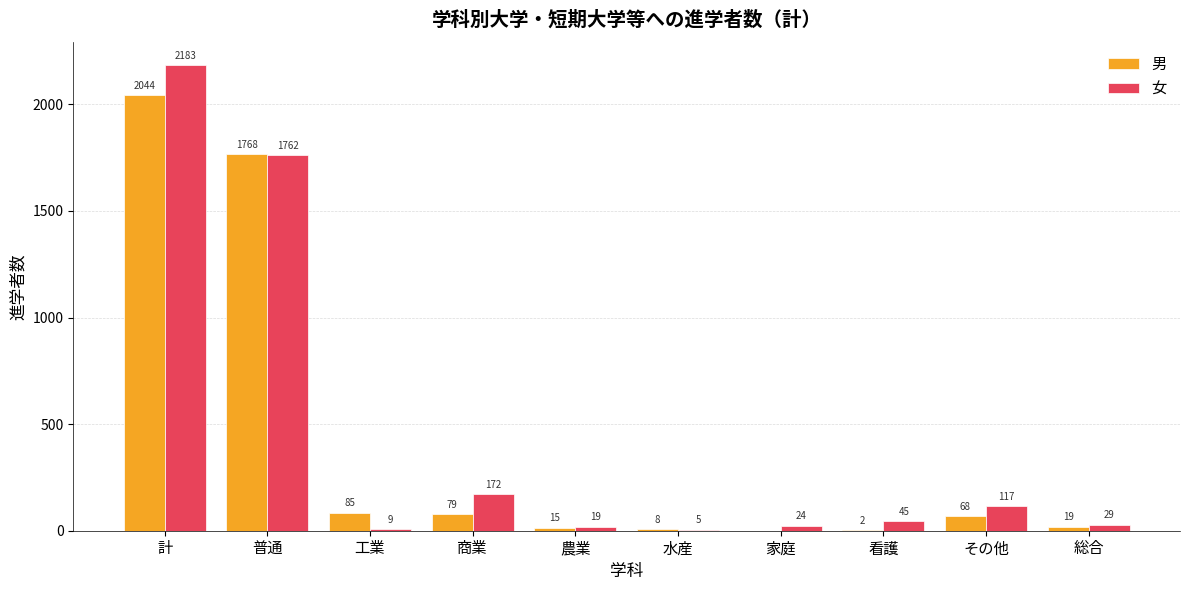

At which category is the sum across all series the highest?

計